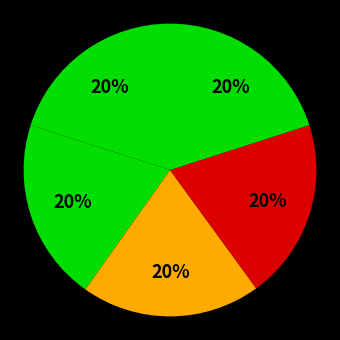

Does any single category account for the majority?

No